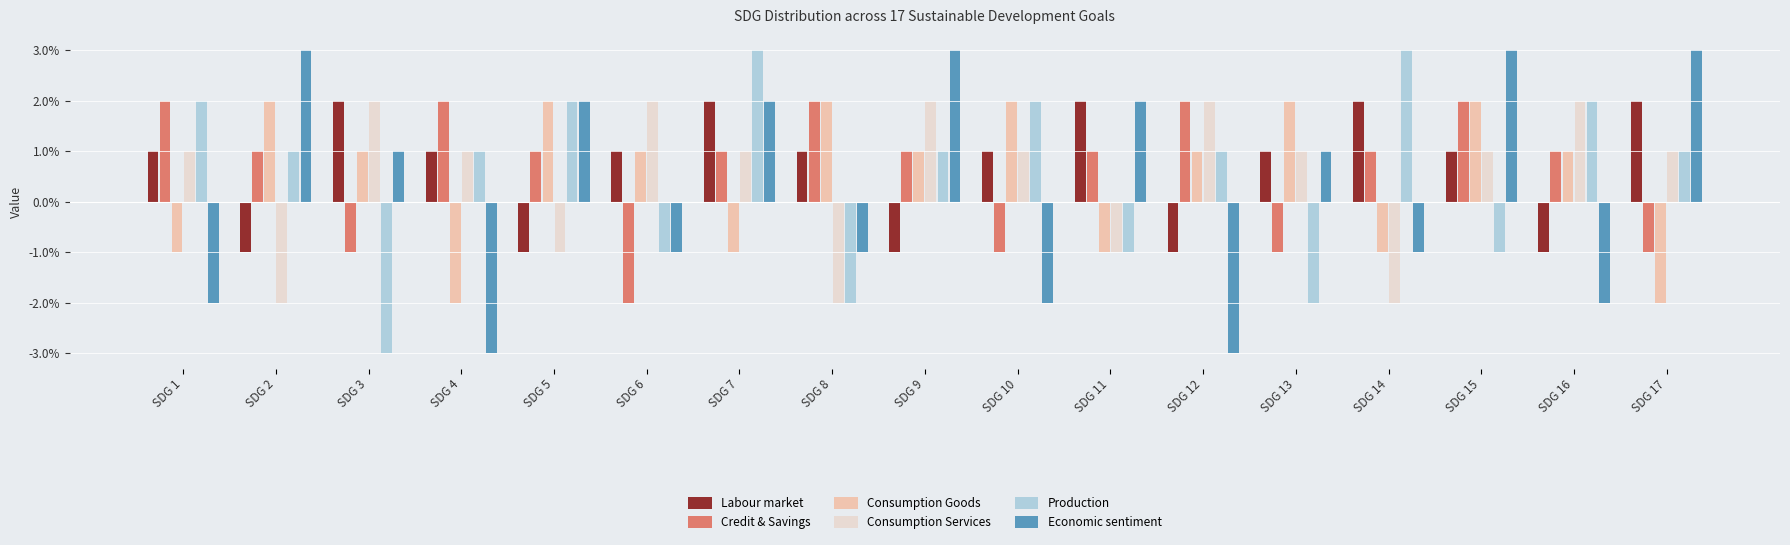

What is the difference between the second highest and minimum values in the Consumption Goods series?

4